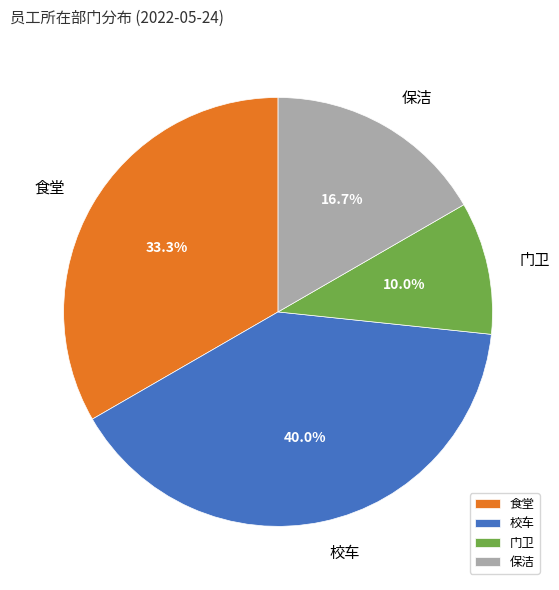

Does any single category account for the majority?

No